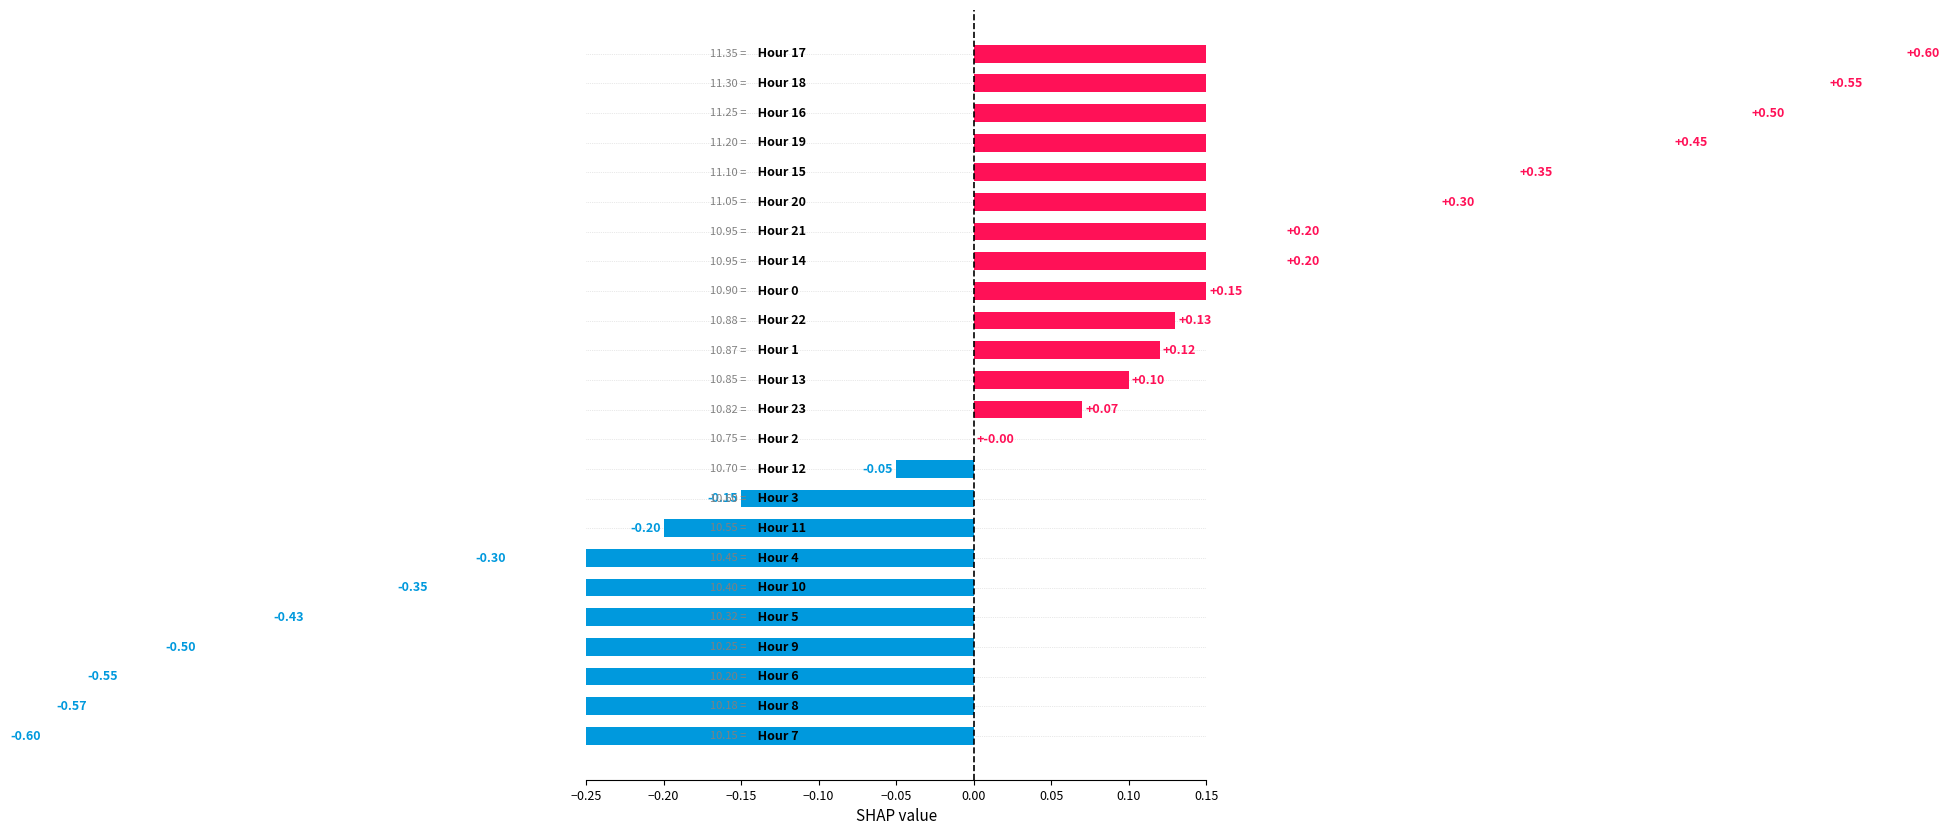

What is the smallest value displayed?

-0.6